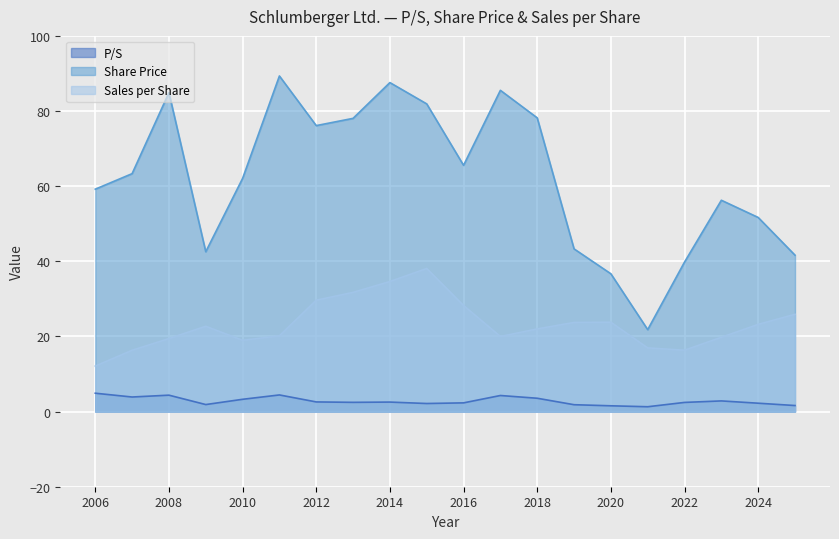

What is the average value of the Share Price series?

62.3